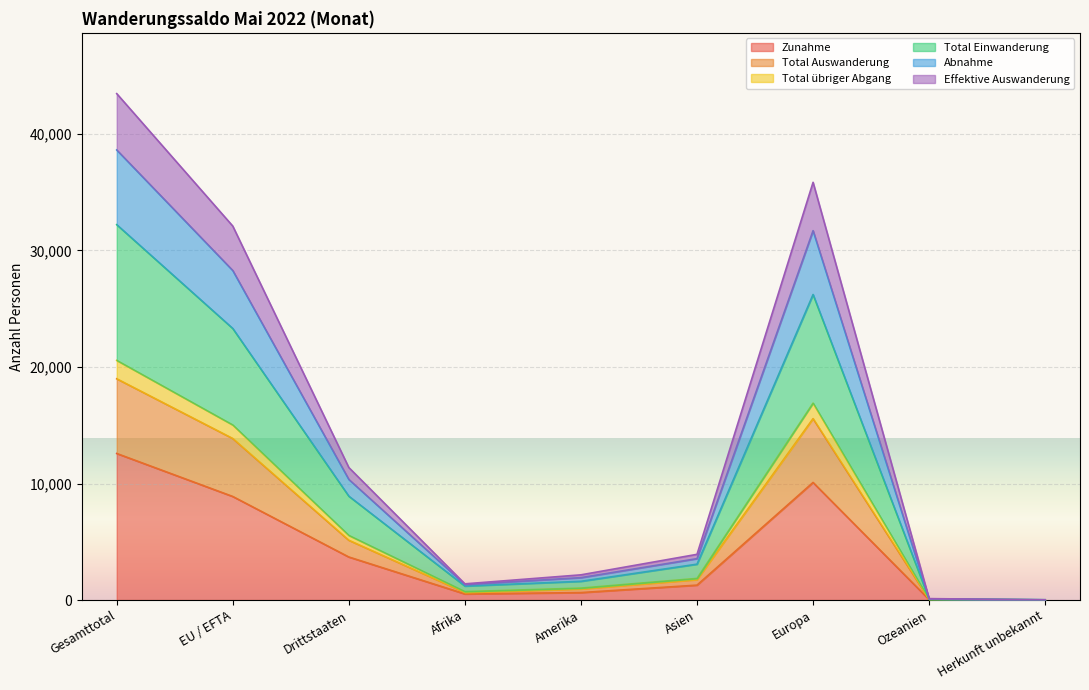

What position from the left is Afrika?

4